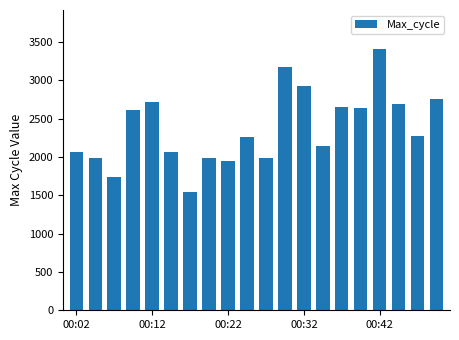

What is the value of the 16th bar from the left?

2640